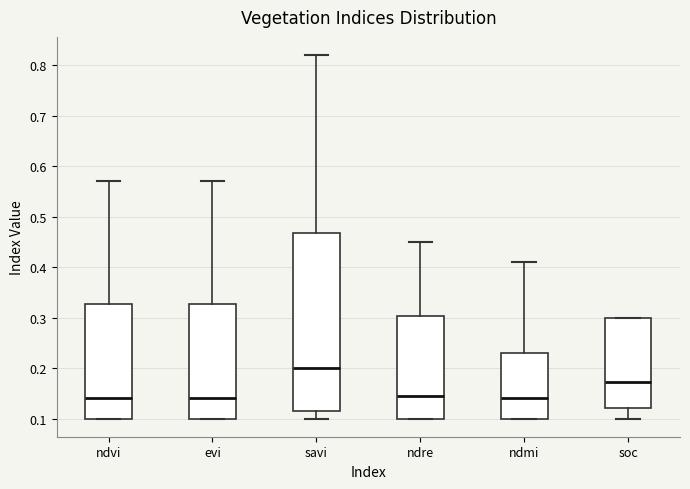

Where does the median line of the box for soc sit on the y-axis? The values are not printed on the chart, so give them approximately, as read against the axis.

0.17